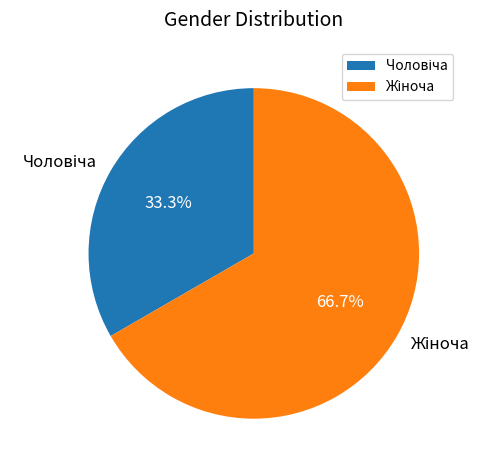

Is there any slice that represents more than half of the pie?

Yes